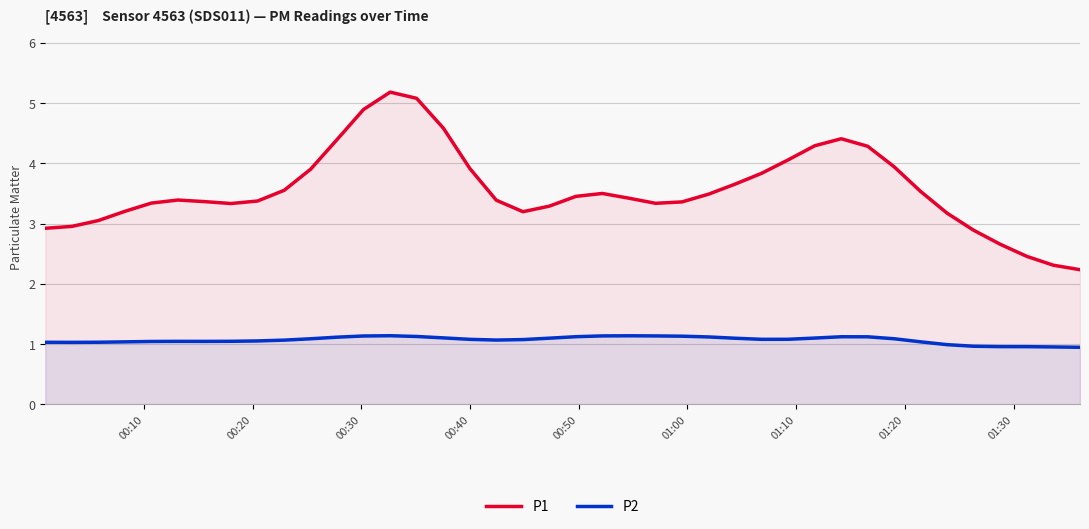

What is the value of the P2 point at the 14th from the left?

1.1